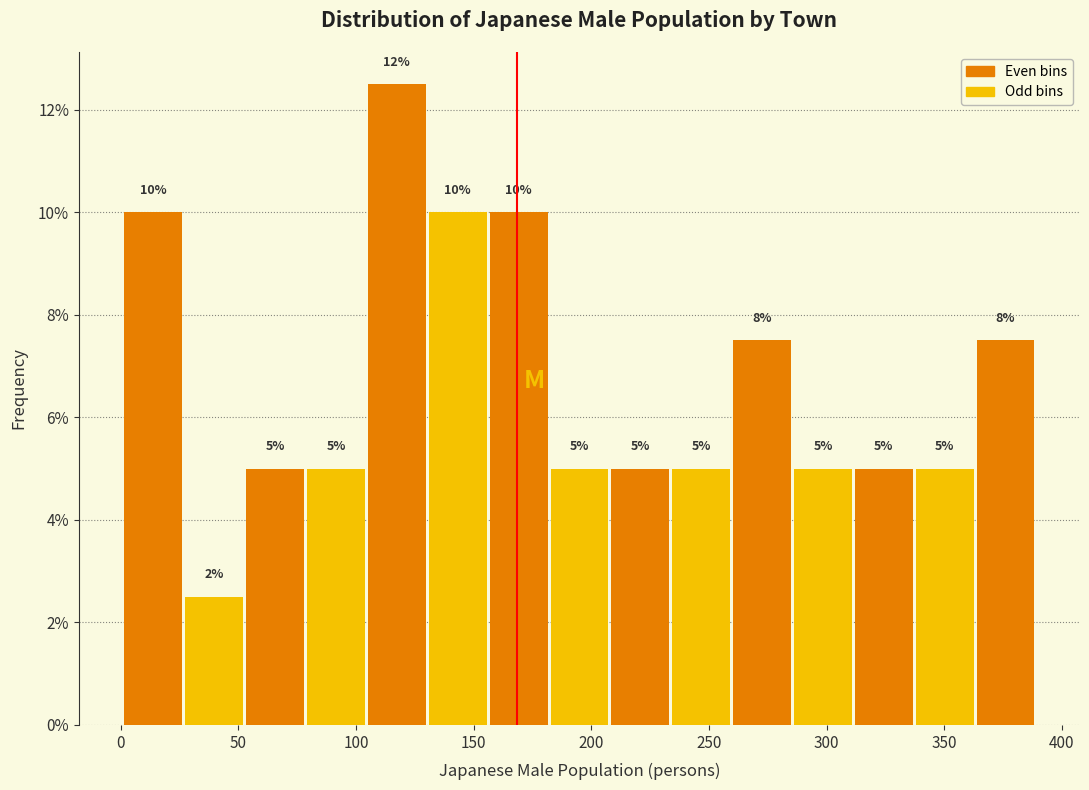

Which range on the x-axis has the tallest bar?

105 to 130